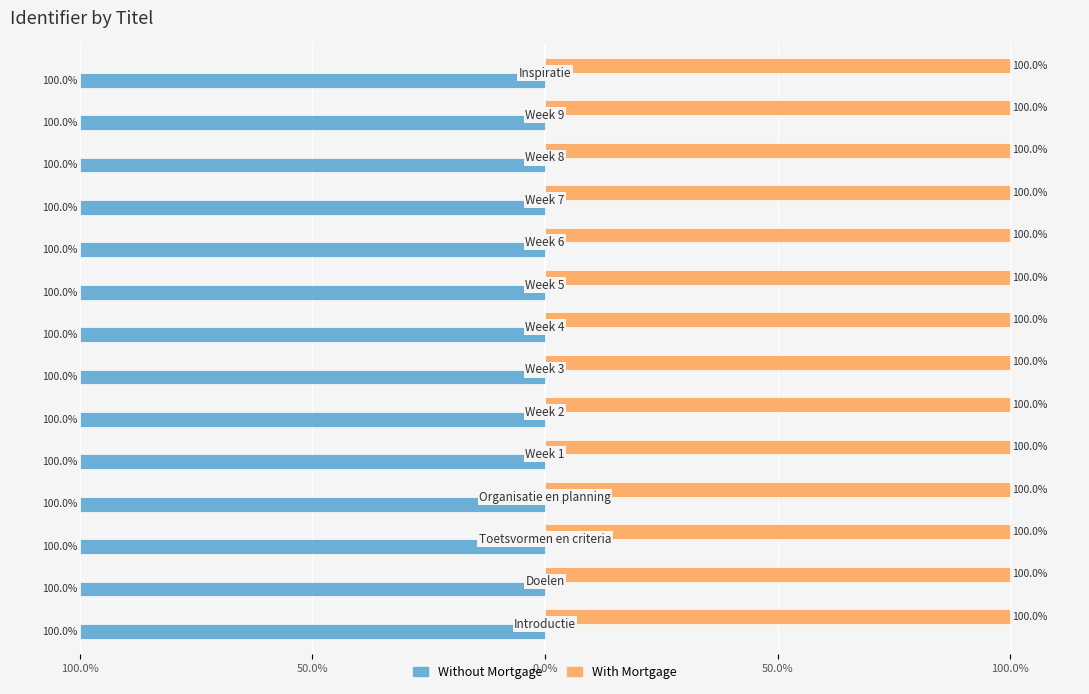

What are all the series names shown in the legend?

Without Mortgage, With Mortgage